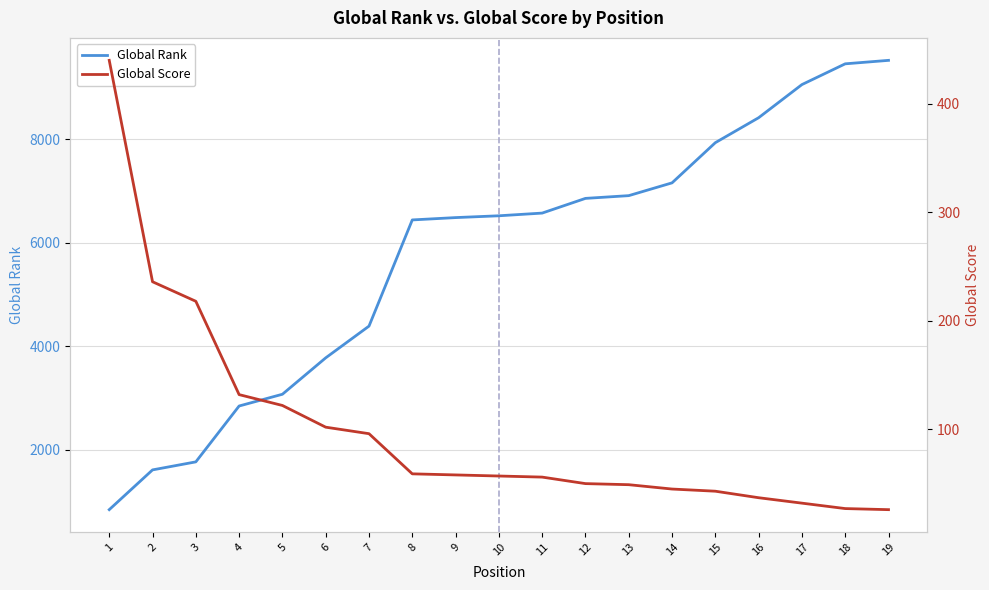

True or false: Global Rank has more than 2 interior local peaks.

False